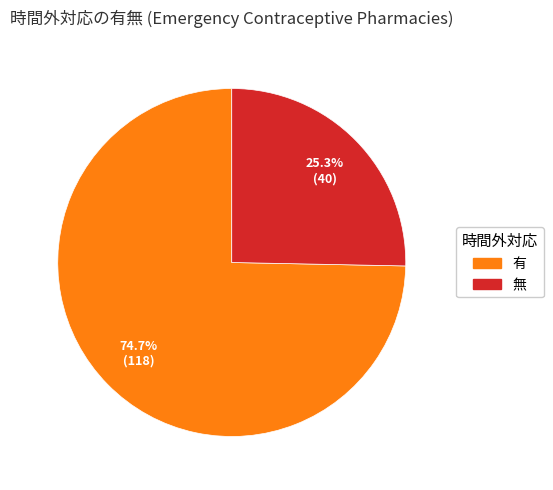

Which category has the biggest portion of the pie?

有